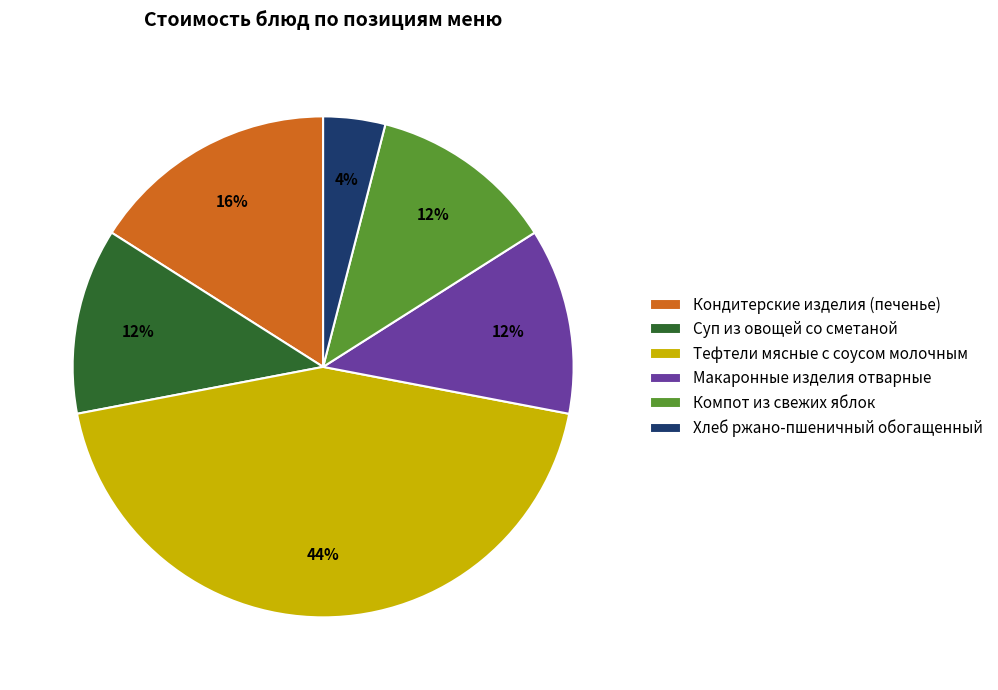

To the nearest percent, what is the average slice percentage?

17%